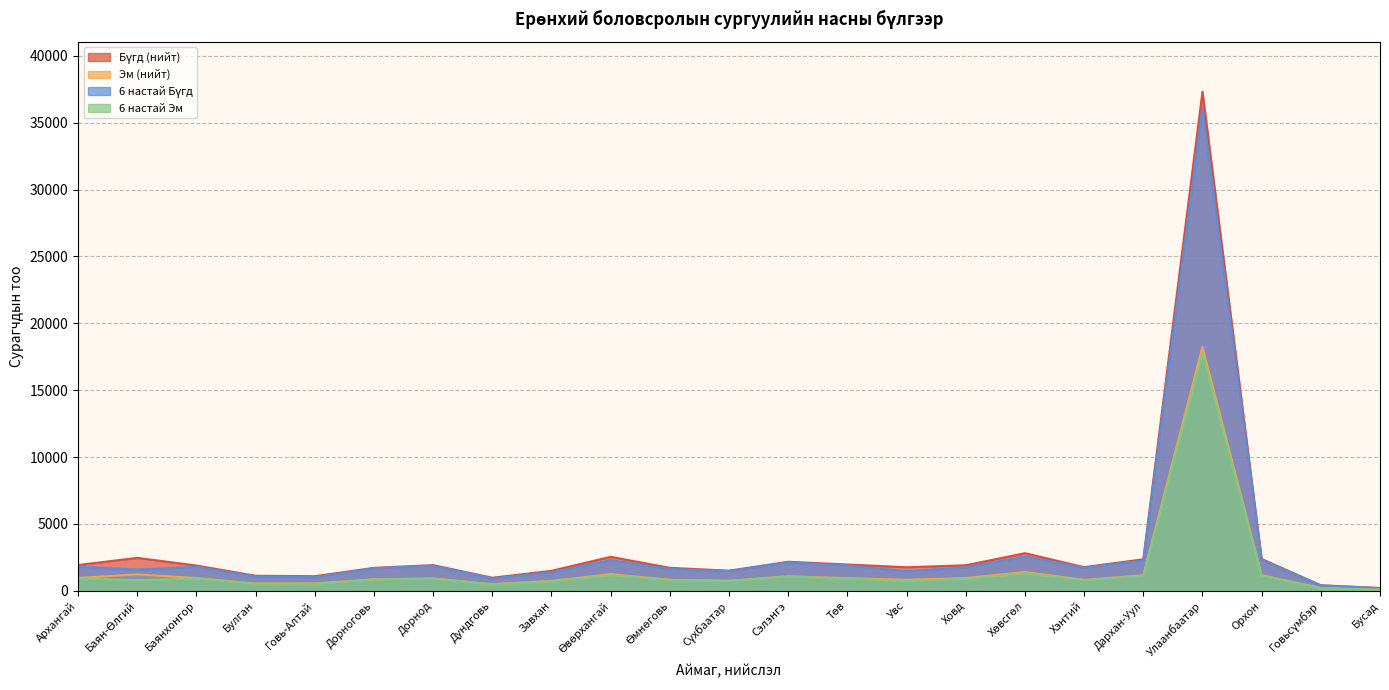

At which category is the sum across all series the highest?

Улаанбаатар